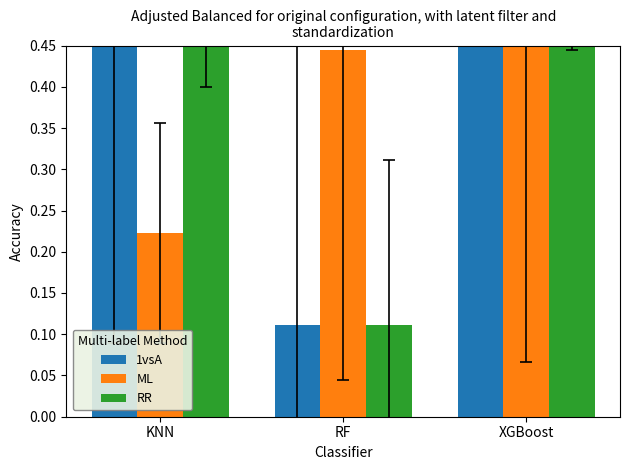

What position from the right is XGBoost?

1